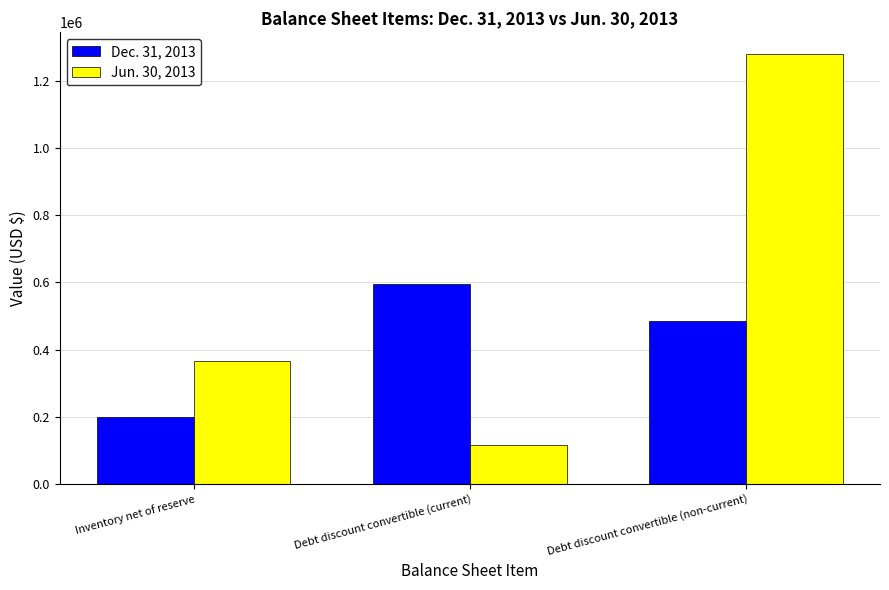

Which category has the highest value across all series?

Debt discount convertible (non-current)